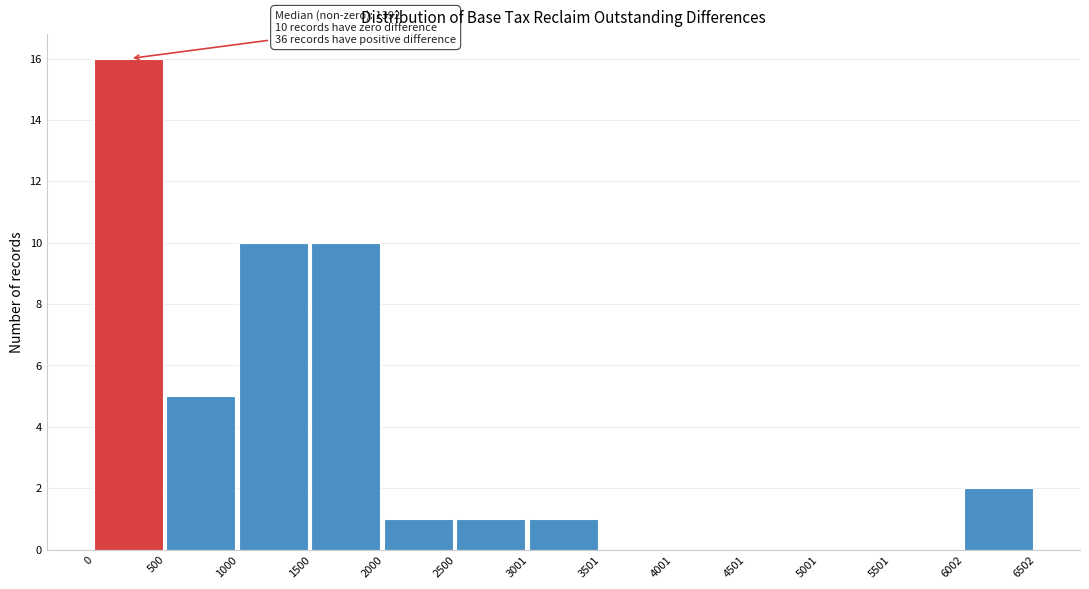

Which range on the x-axis has the tallest bar?

0 to 500